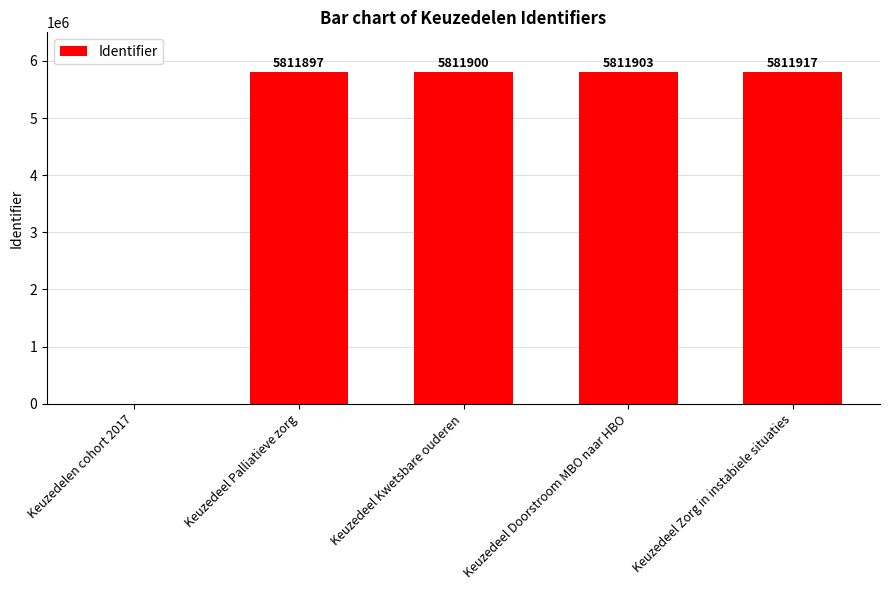

Is it true that the value at Keuzedeel Zorg in instabiele situaties is 5811917?

True